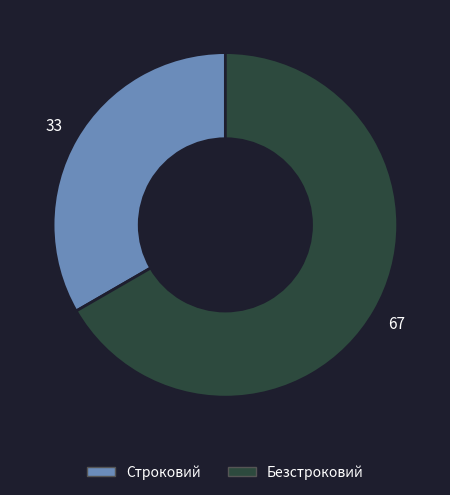

Does Безстроковий represent more than half of the total?

Yes